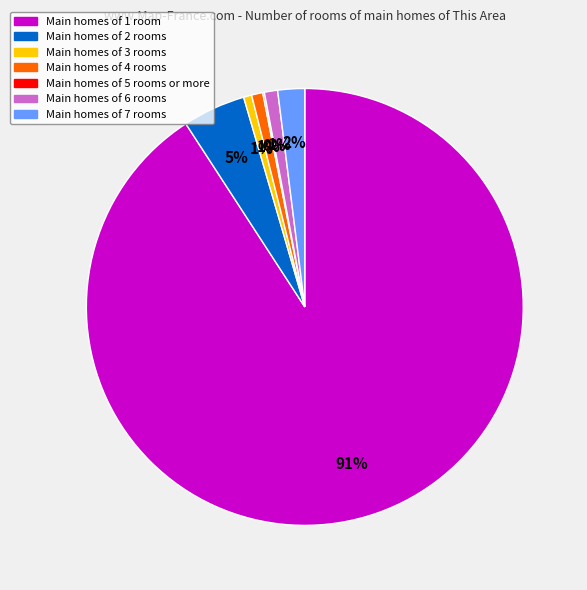

To the nearest percent, what is the average slice percentage?

14%